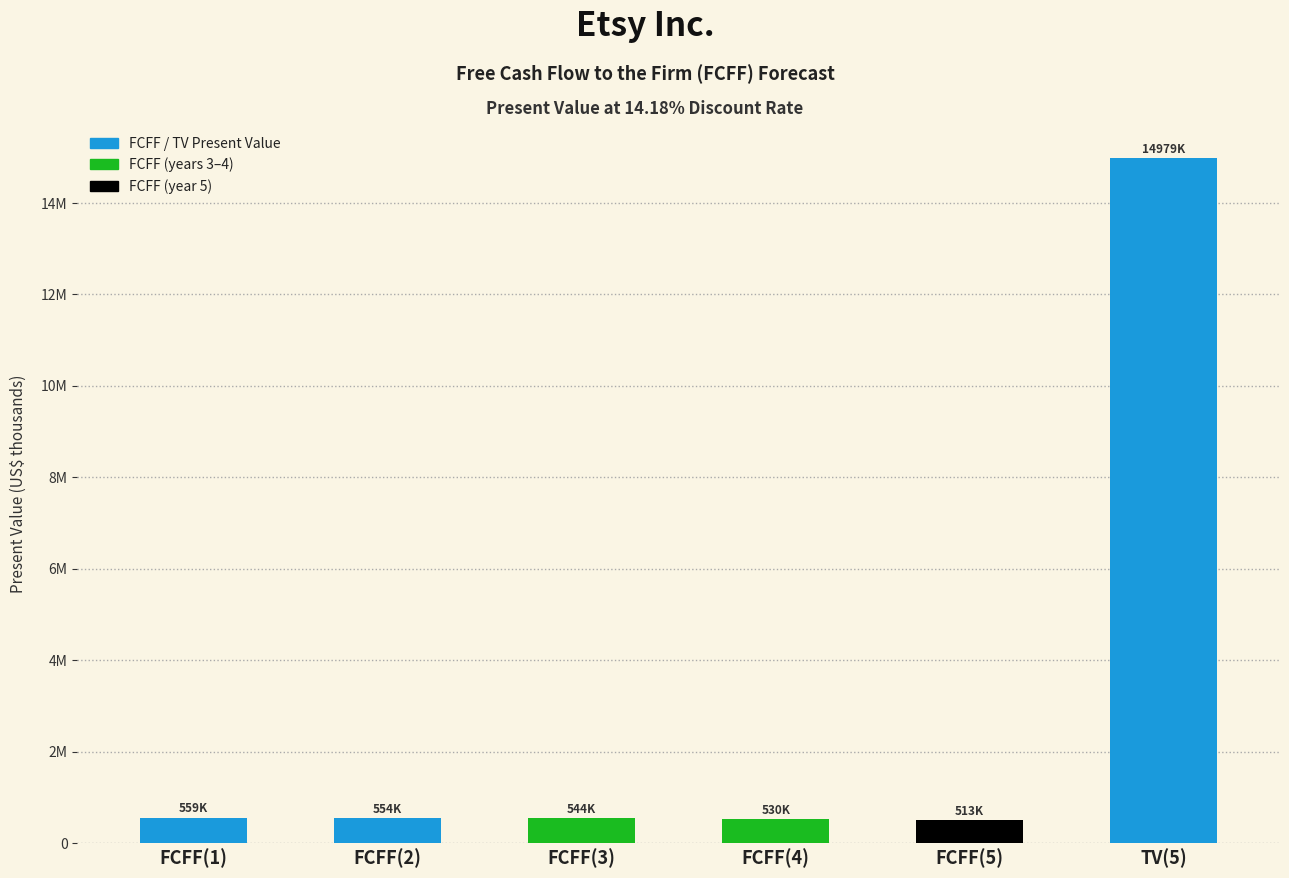

Reading left to right, extract all data points from this chart.

FCFF(1)=559185	FCFF(2)=553841	FCFF(3)=544200	FCFF(4)=530455	FCFF(5)=512893	TV(5)=14978990